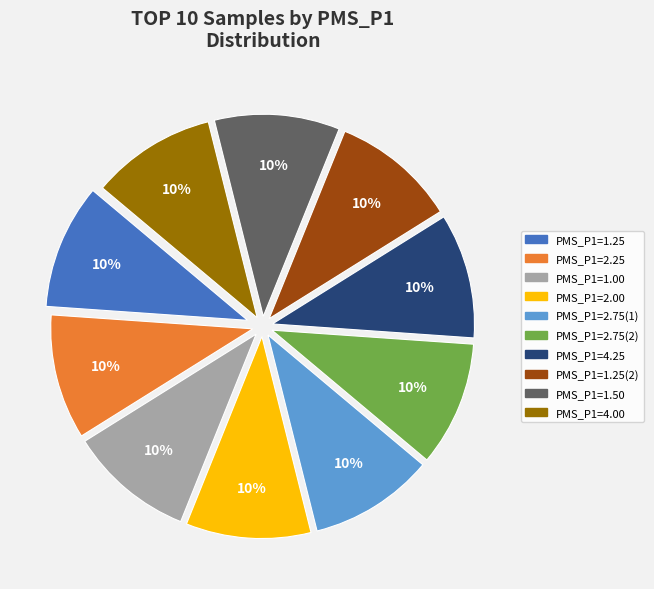

Is there a majority slice in this chart?

No